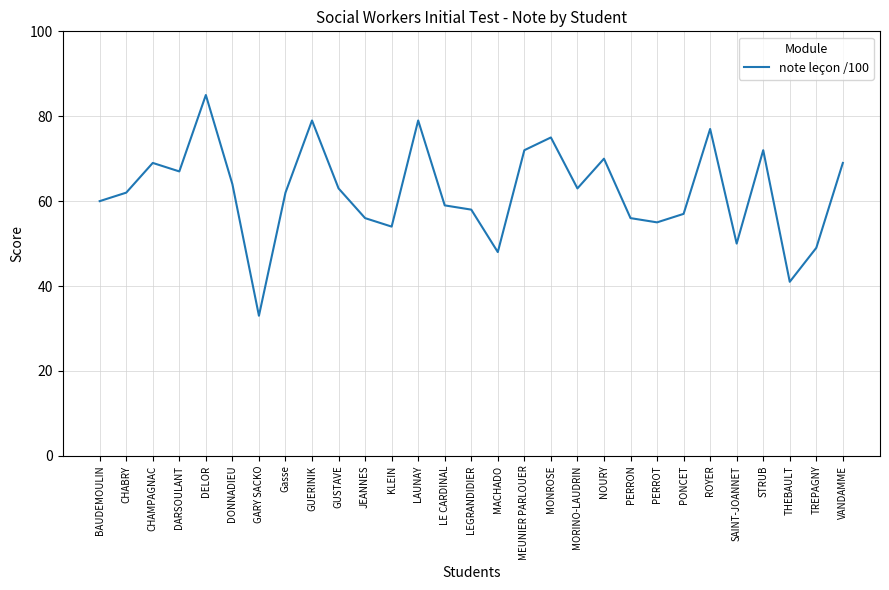

What is the difference between the values at THEBAULT and BAUDEMOULIN?

19